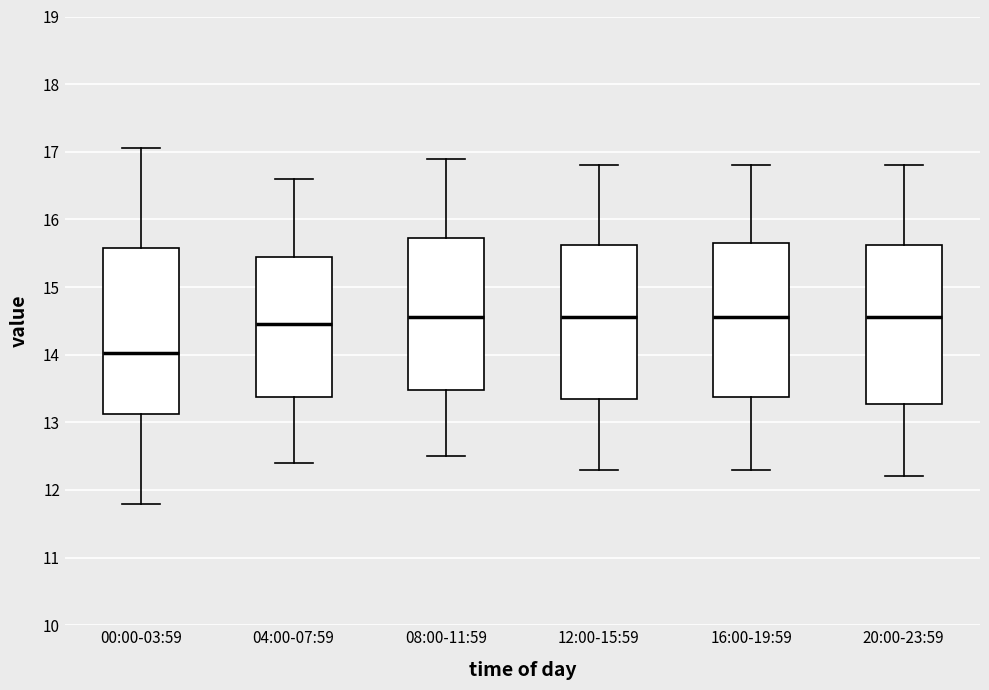

Where does the lower whisker of the box for 12:00-15:59 end on the y-axis? The values are not printed on the chart, so give them approximately, as read against the axis.

12.3